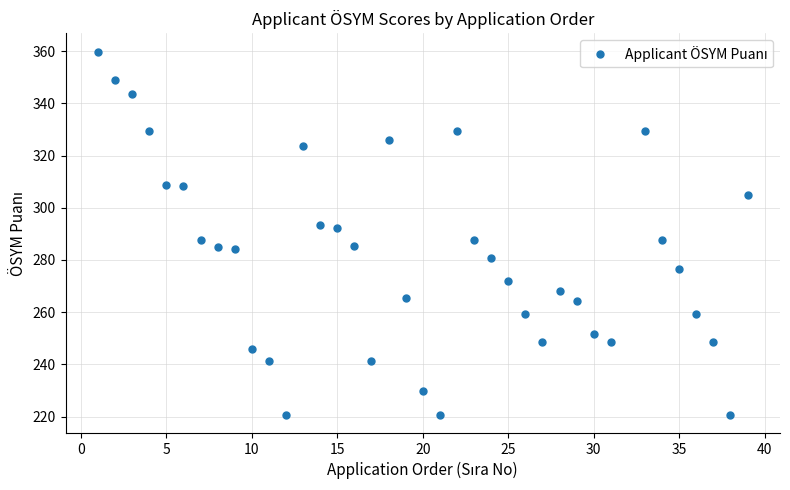

How many lines are shown in the chart?

1